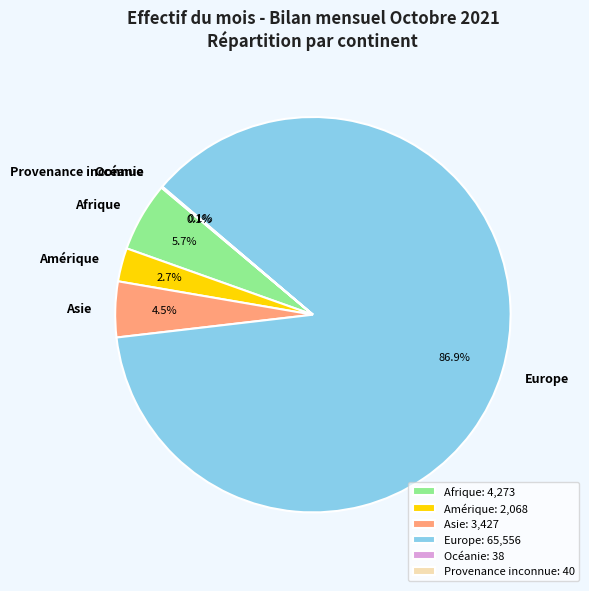

Combined, do Europe and Asie account for over 50%?

Yes